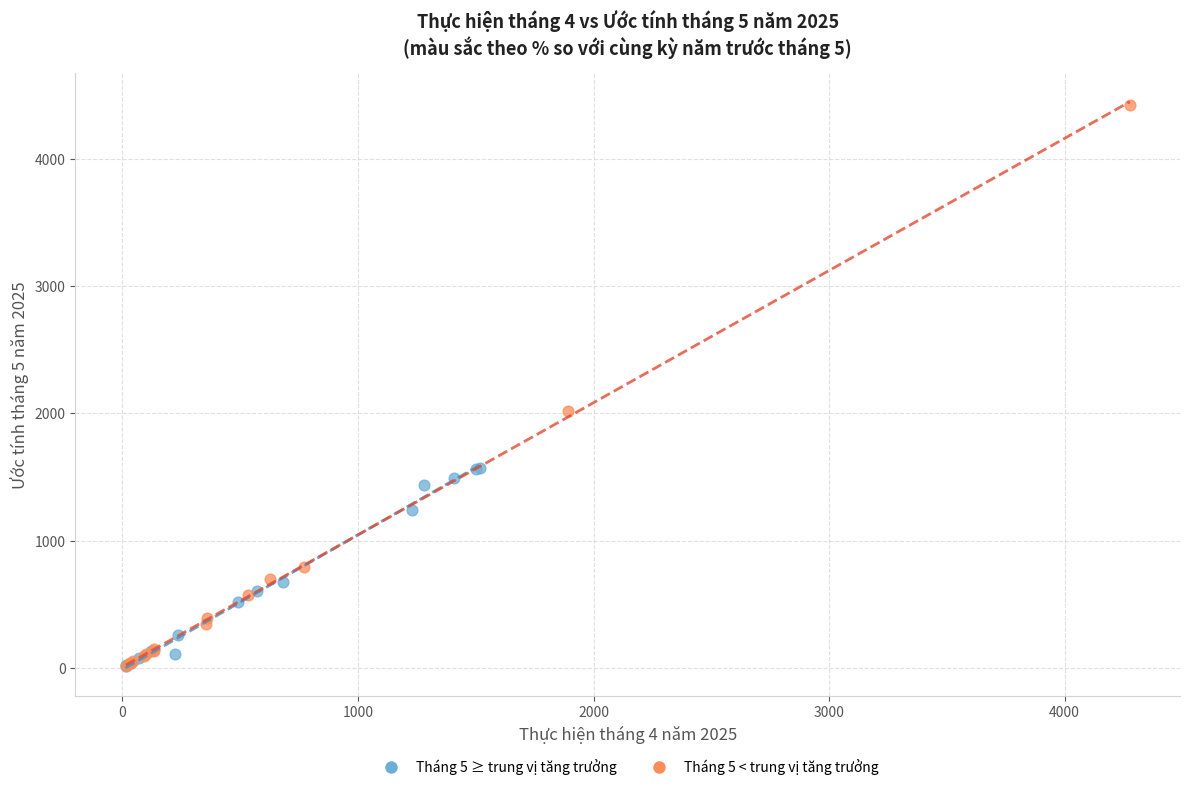

Which series reaches the maximum Y coordinate?

Tháng 5 < trung vị tăng trưởng